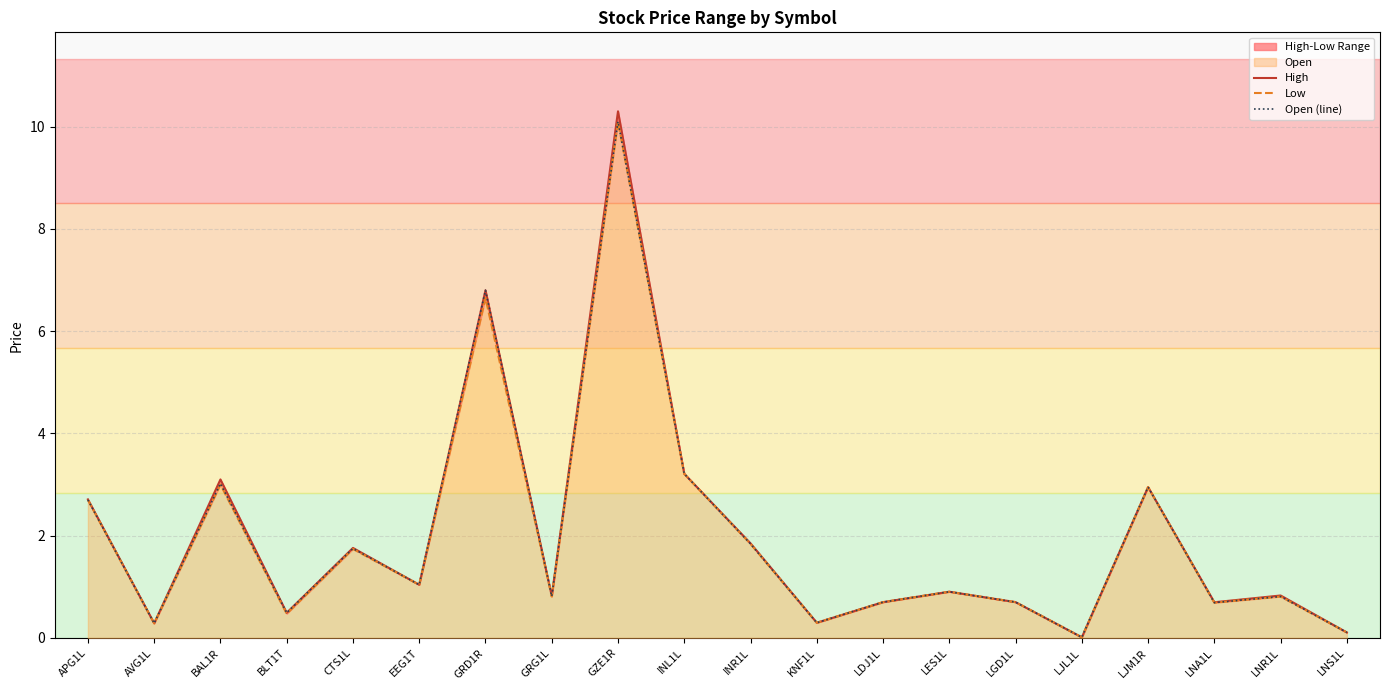

True or false: Low and Open (line) cross at least once.

False